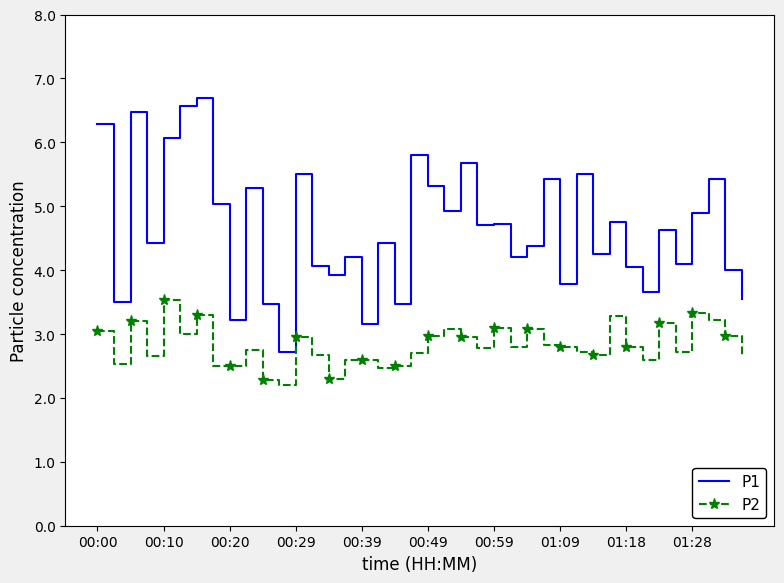

True or false: P1 and P2 intersect in this chart.

False